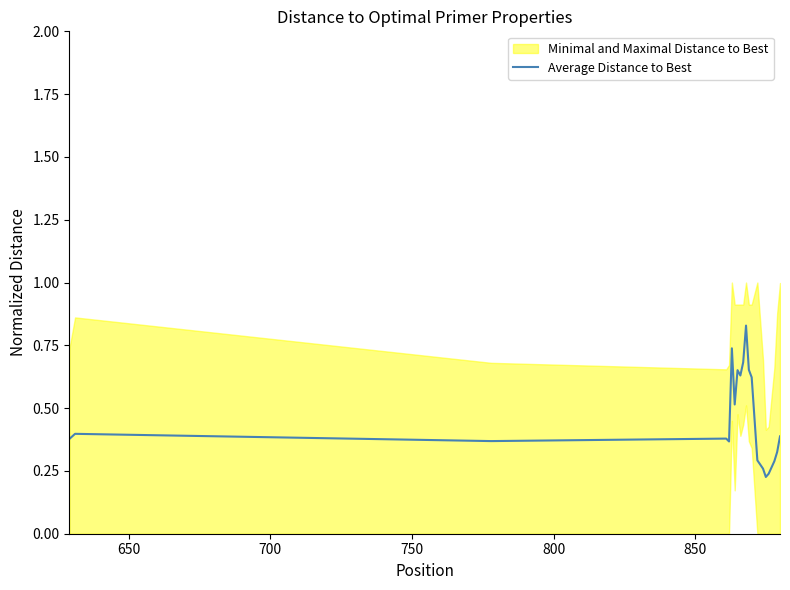

Reading right to left, what are all the values shown in this chart?

0.4	0.3	0.3	0.2	0.2	0.3	0.3	0.6	0.7	0.8	0.7	0.6	0.7	0.5	0.7	0.4	0.4	0.4	0.4	0.4